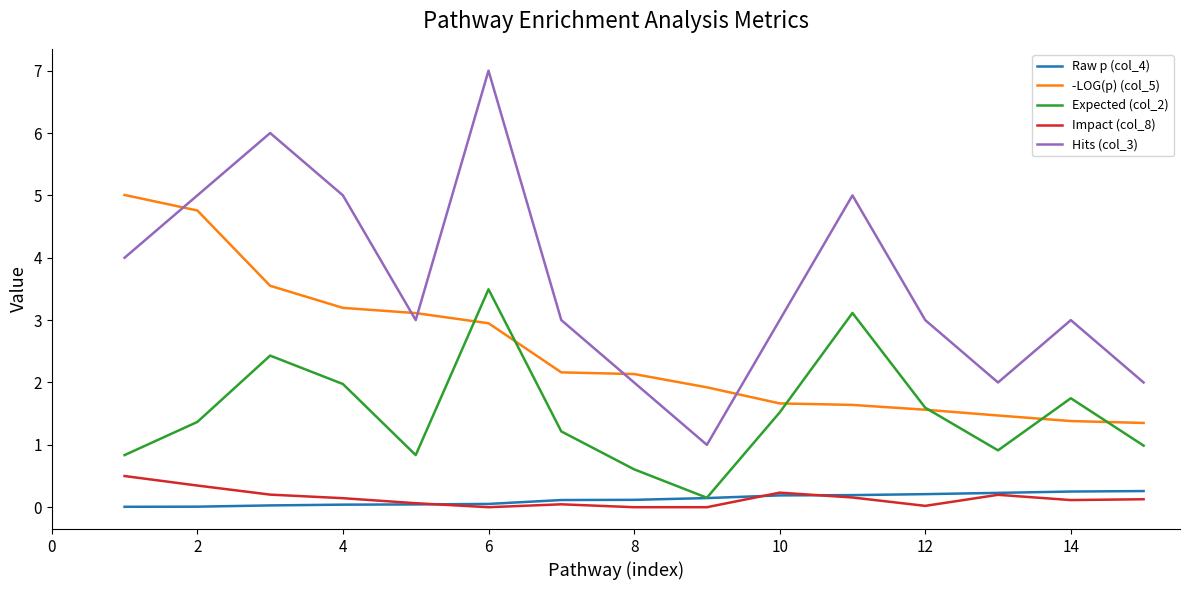

True or false: Hits (col_3) and Expected (col_2) cross at least once.

False